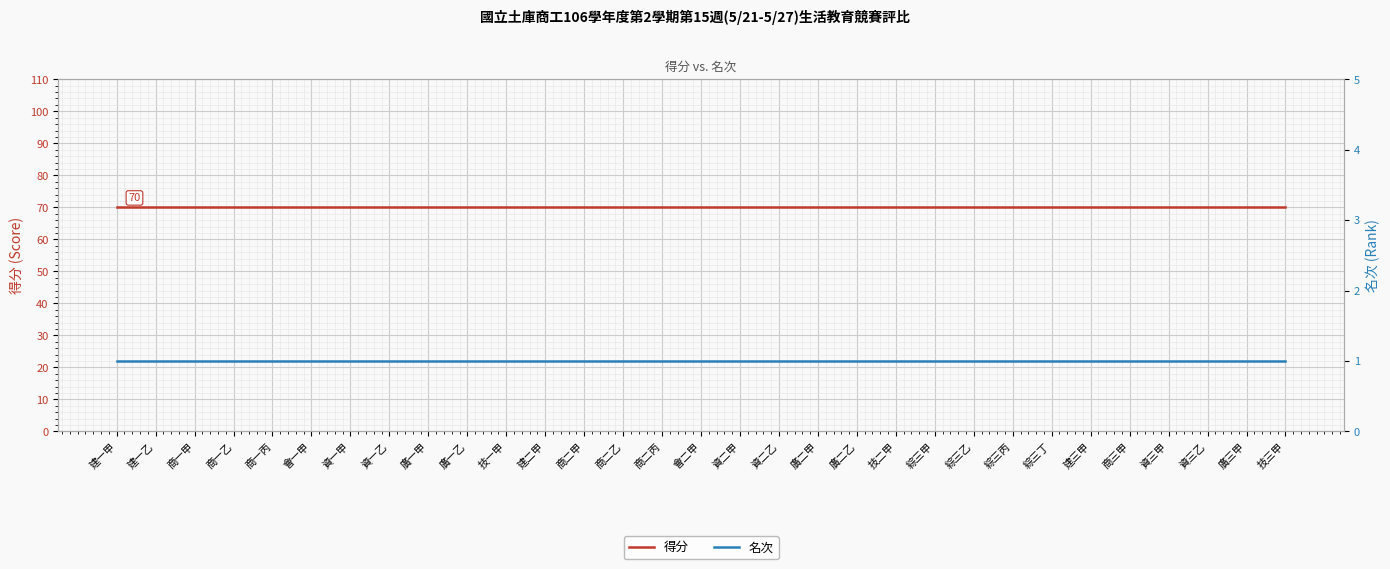

What is the label of the 3rd point from the right?

資三乙